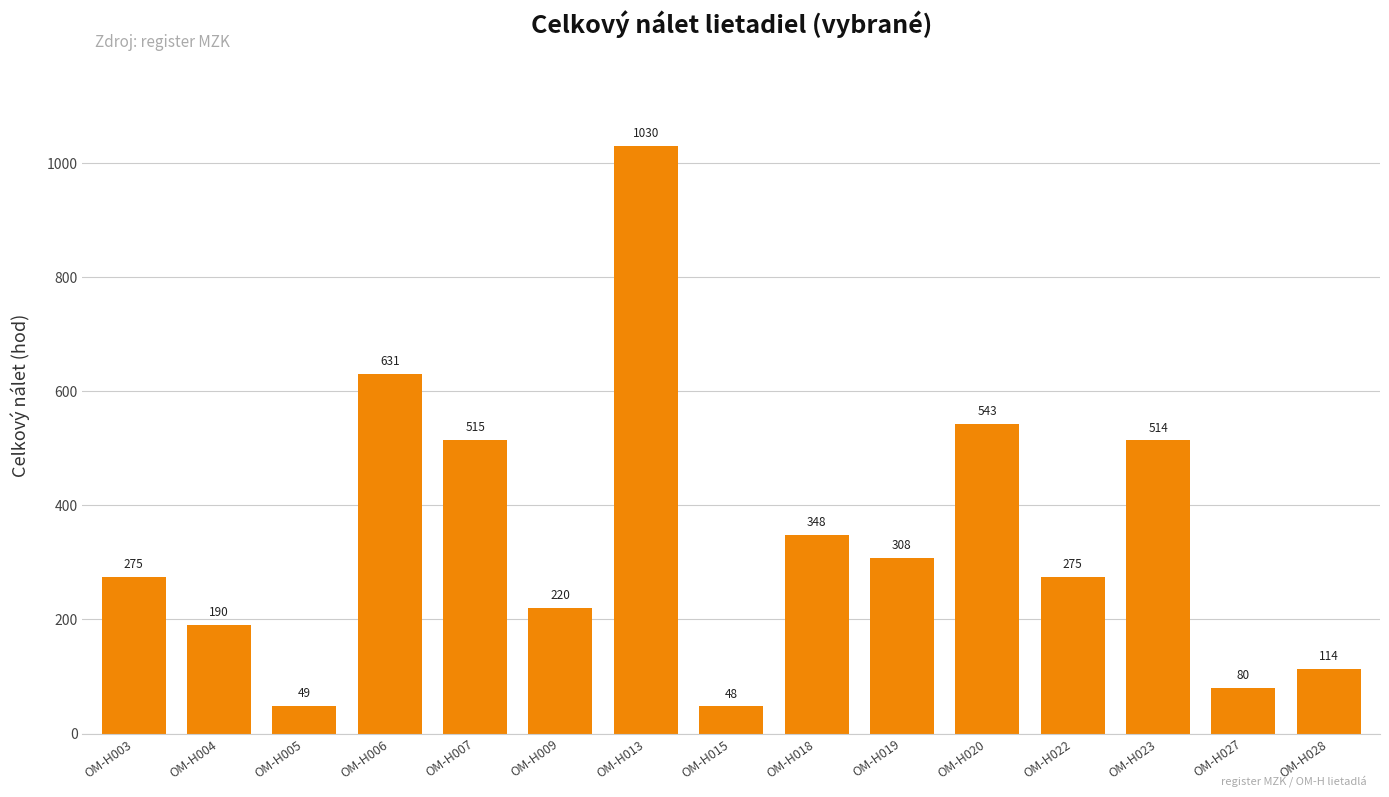

Reading left to right, what are all the values shown in this chart?

OM-H003=275	OM-H004=190	OM-H005=49	OM-H006=631	OM-H007=515	OM-H009=220	OM-H013=1030	OM-H015=48	OM-H018=348	OM-H019=308	OM-H020=543	OM-H022=275	OM-H023=514	OM-H027=80	OM-H028=114